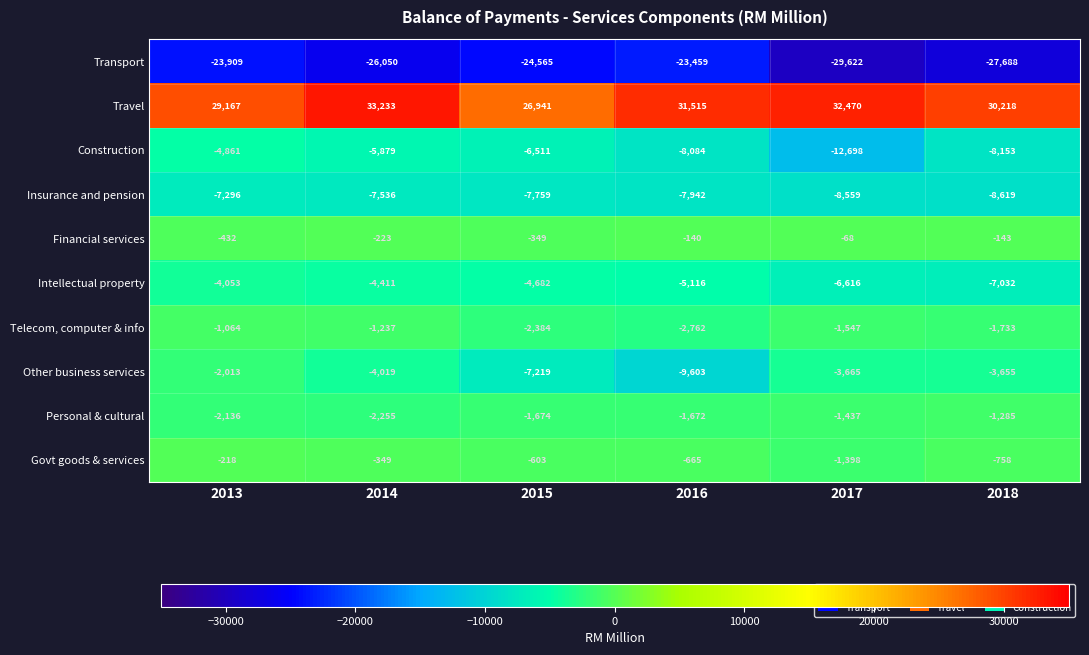

What is the sum of the Construction values at 2015 and 2013?

-11372